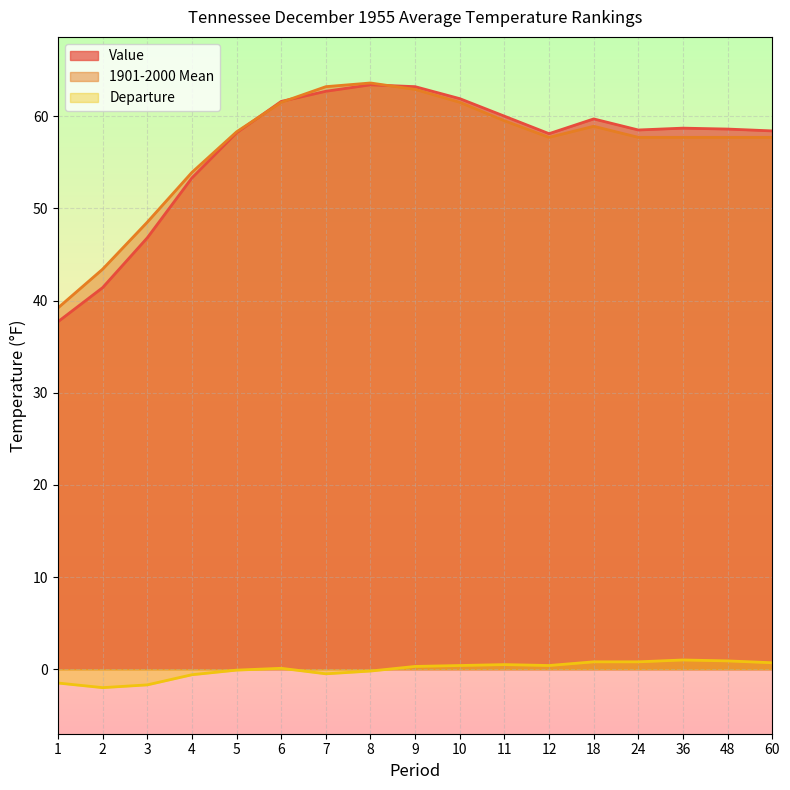

The value of Departure at 36 is 0.5. True or false?

False